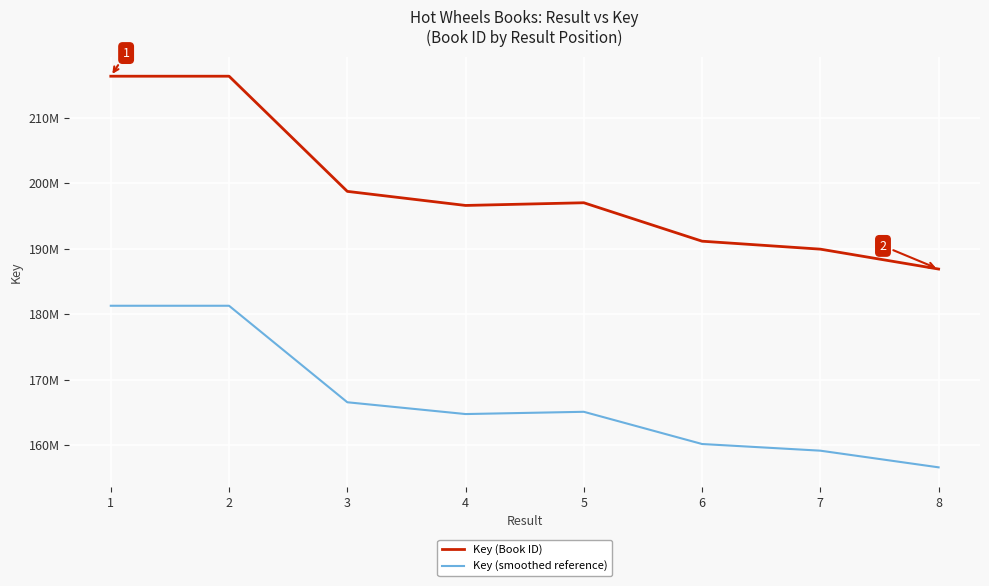

True or false: Key (smoothed reference) and Key (Book ID) cross at least once.

False